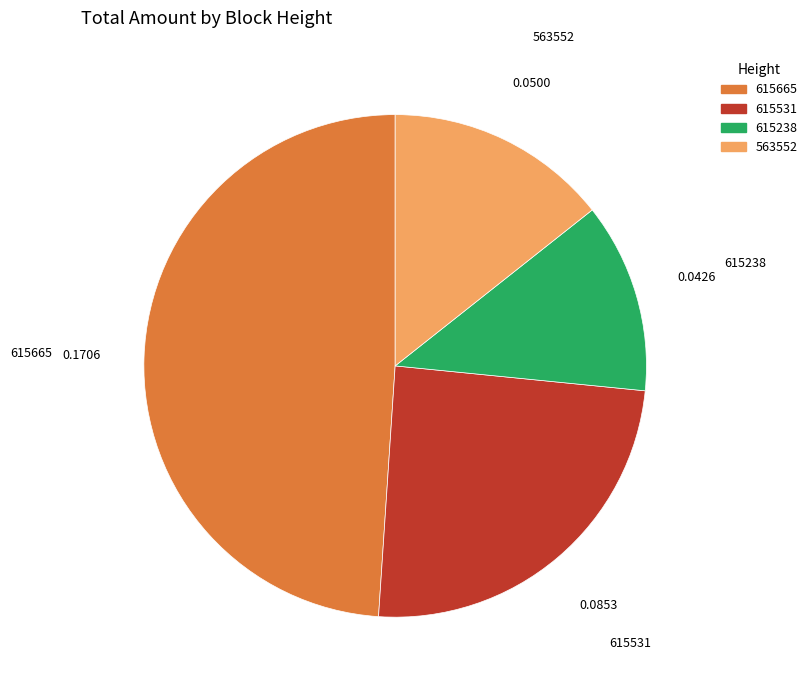

Do 563552 and 615665 together represent more than half of the pie?

Yes